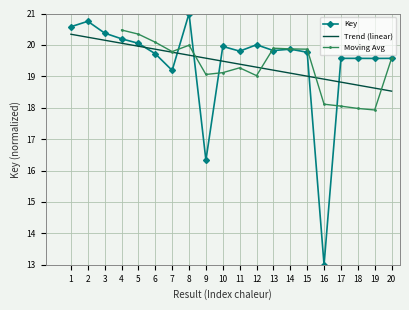

The value at 19 is 19.6. True or false?

True